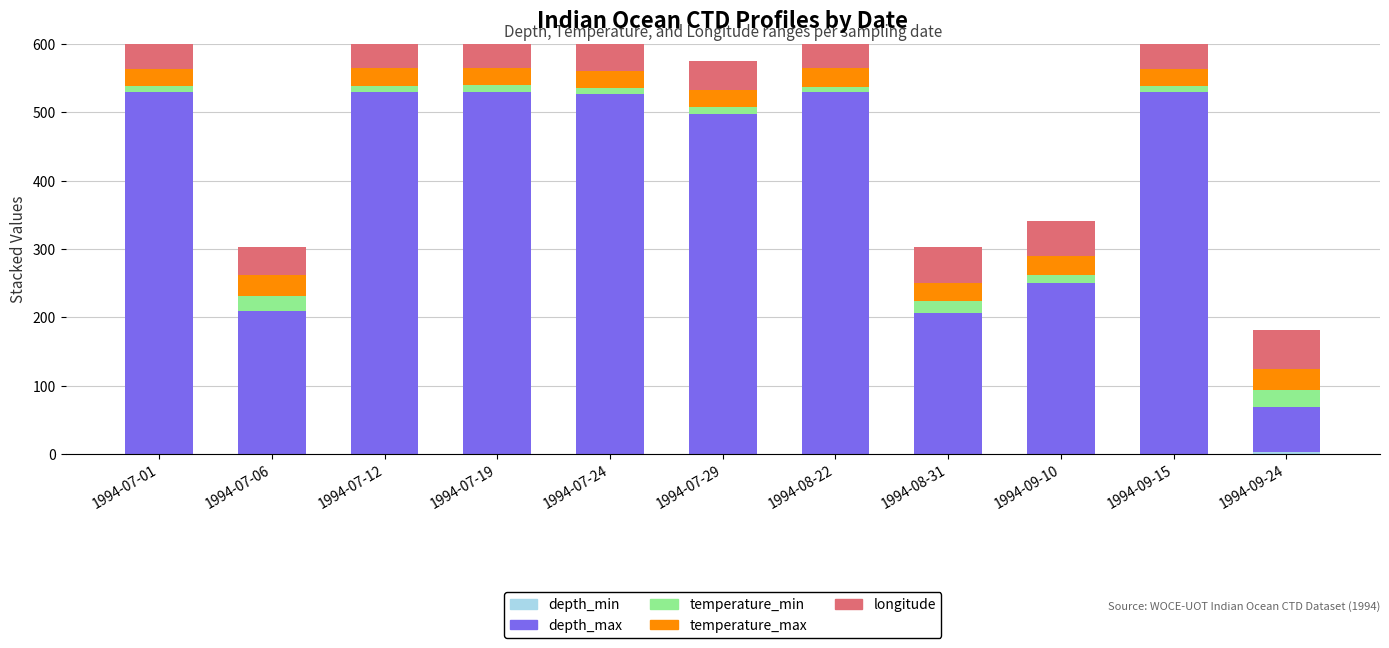

Rank the categories by depth_max value from highest to lowest.

1994-07-01, 1994-07-12, 1994-07-19, 1994-08-22, 1994-09-15, 1994-07-24, 1994-07-29, 1994-09-10, 1994-07-06, 1994-08-31, 1994-09-24